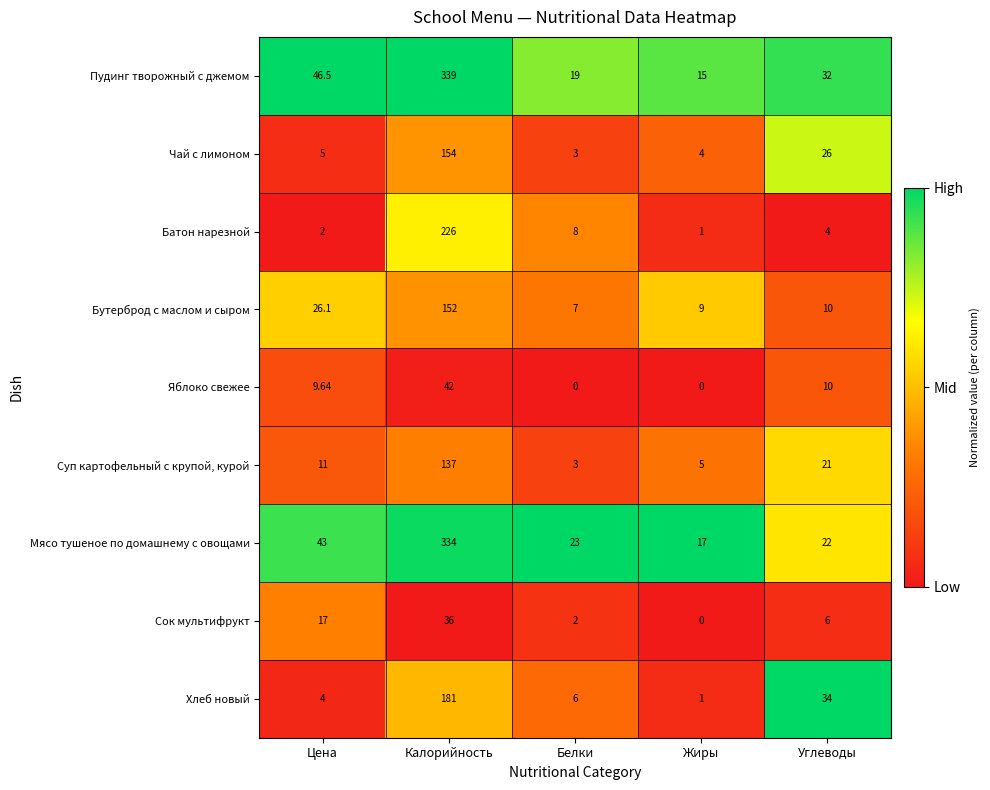

At which category is the sum across all series the highest?

Калорийность